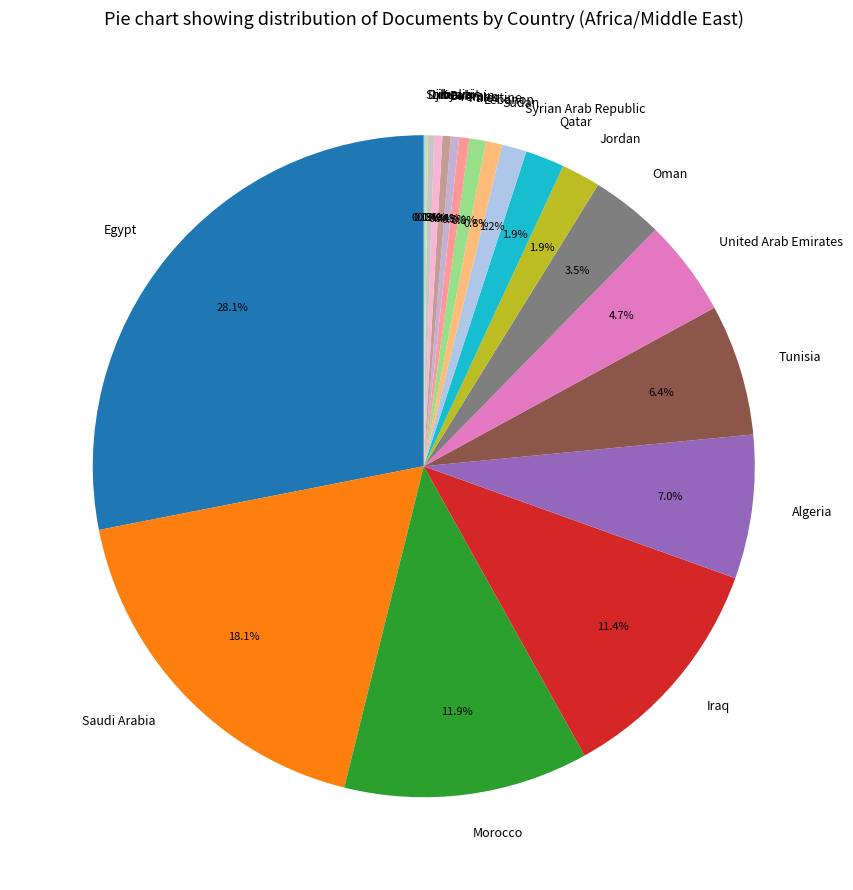

What percentage do Algeria and Saudi Arabia together represent?

25.1%